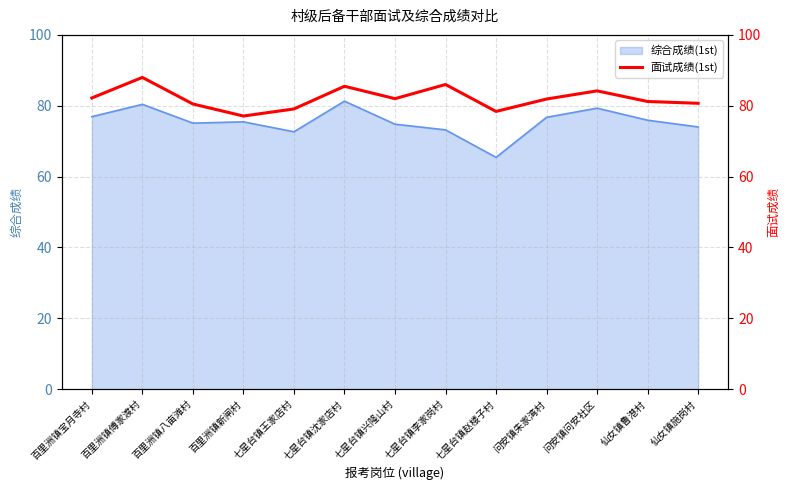

What is the change in value from 百里洲镇八亩滩村 to 问安镇问安社区?

+3.7